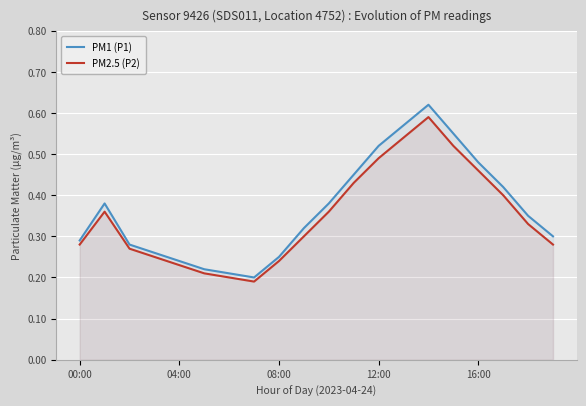

True or false: PM2.5 (P2) and PM1 (P1) intersect in this chart.

False